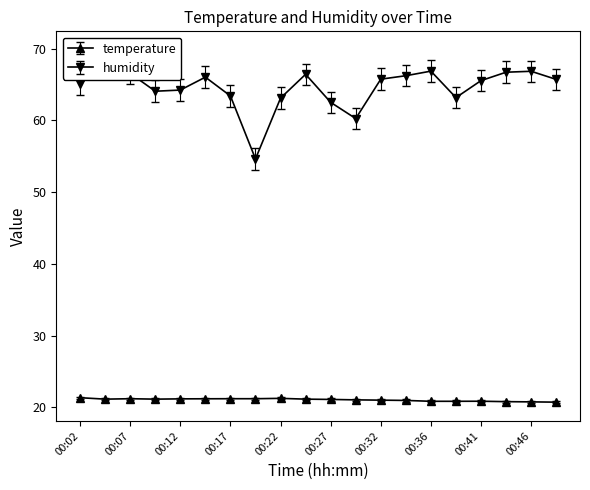

True or false: temperature and humidity intersect in this chart.

False